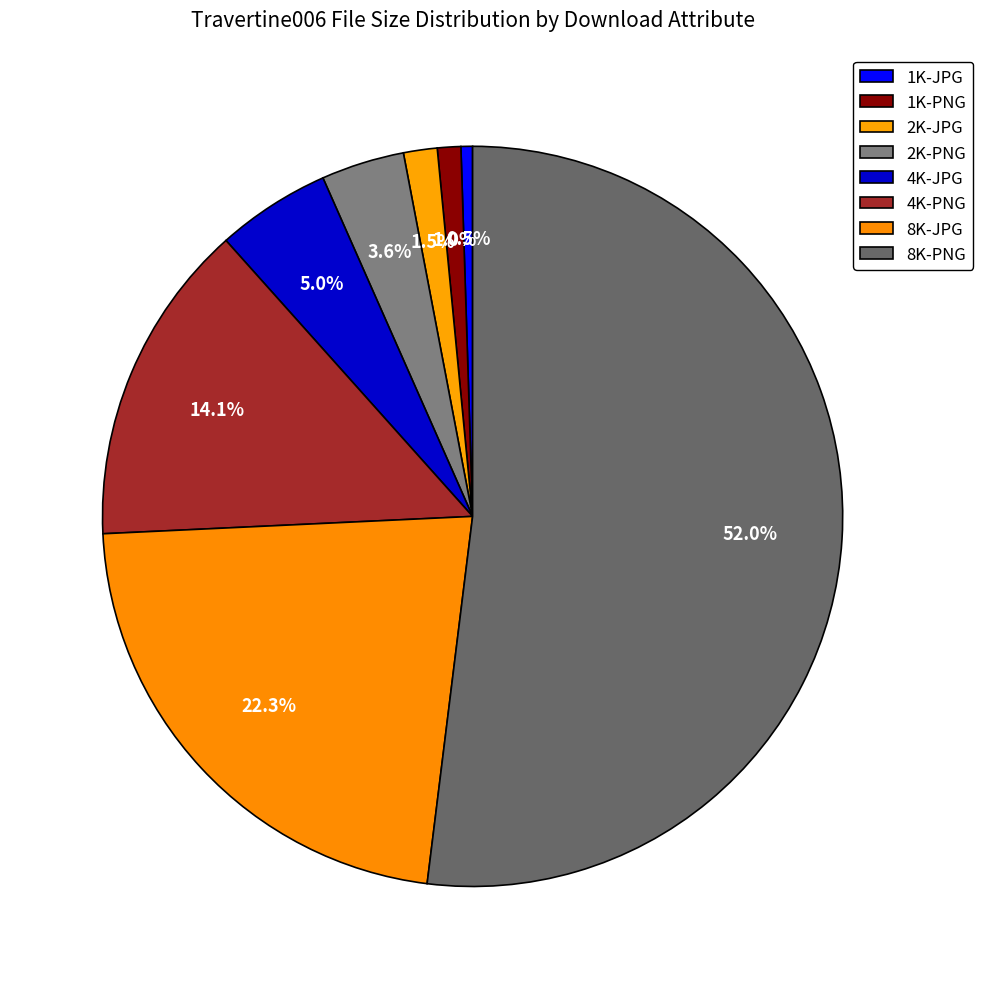

Count the number of slices in the pie.

8